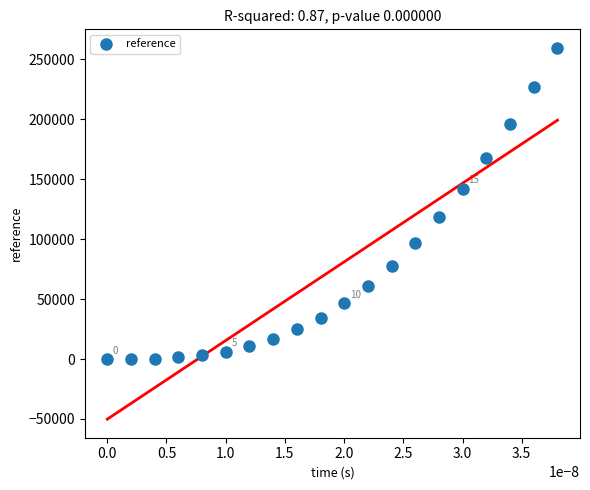

What is the range of Y values (max minus min)?

259613.0